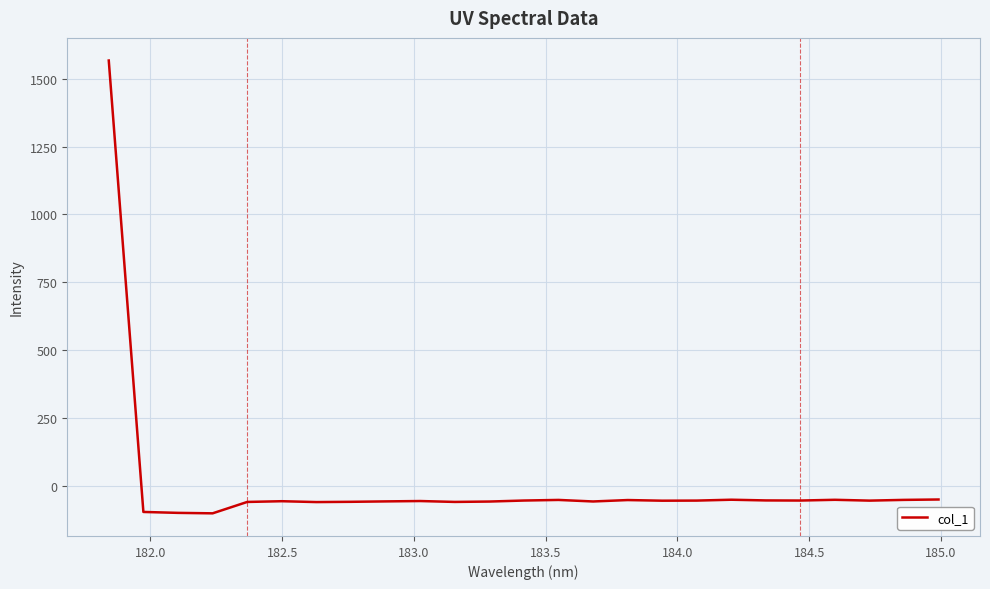

What is the maximum value shown in the chart?

1567.4